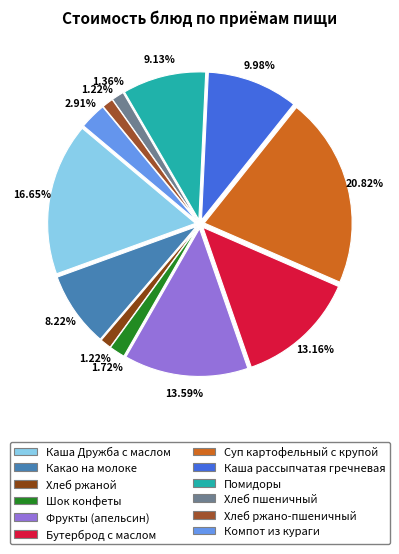

What percentage is the Шок конфеты slice, to the nearest percent?

2%